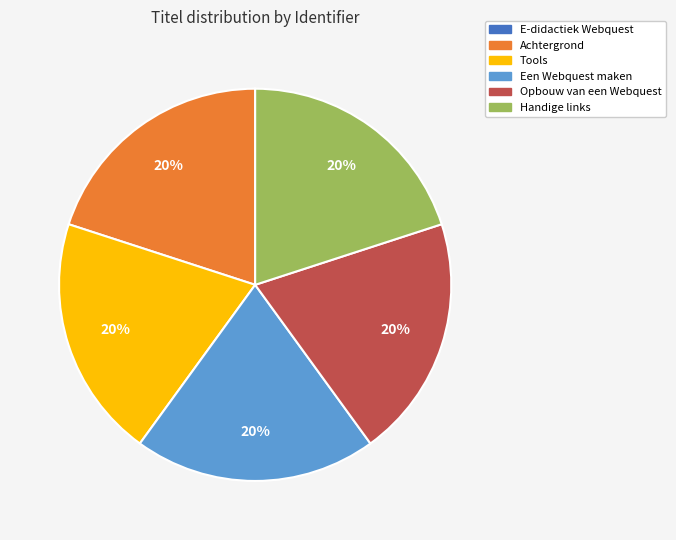

Is the sum of Een Webquest maken and Handige links greater than half?

No